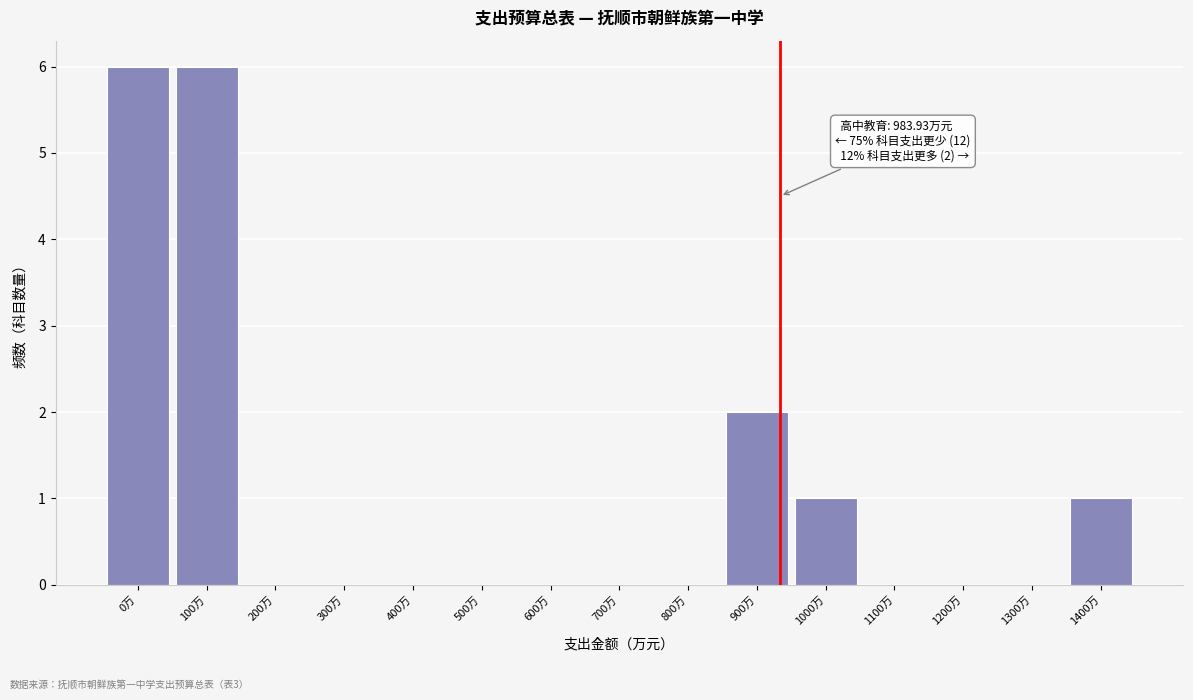

Reading right to left, list all the values displayed in this chart.

1400万=1	1300万=0	1200万=0	1100万=0	1000万=1	900万=2	800万=0	700万=0	600万=0	500万=0	400万=0	300万=0	200万=0	100万=6	0万=6